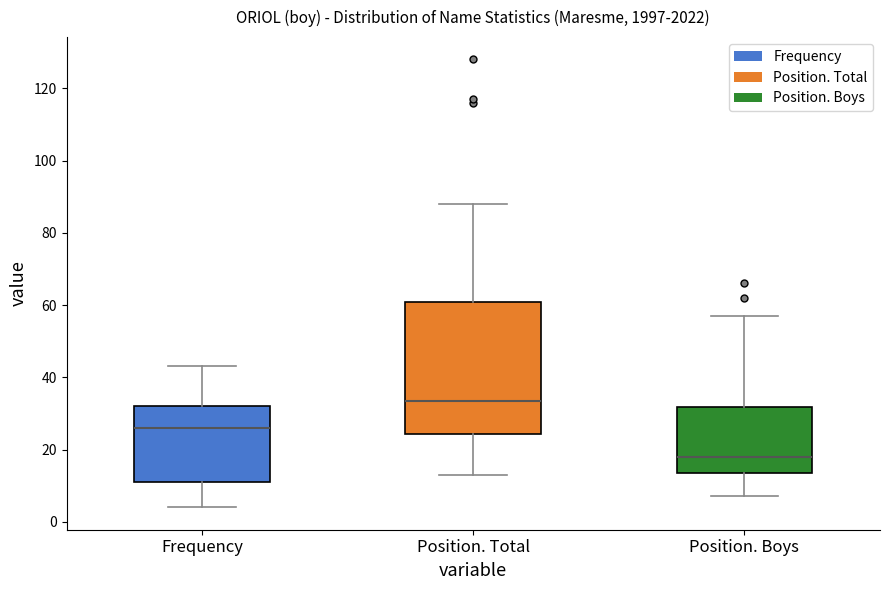

Reading left to right, transcribe this box plot: for each box, give where its median line is, the range the box spans, and where its two whiskers end, as read against the y-axis. The values are not printed on the chart, so give them approximately, as read against the axis.

Frequency: median 26, box 12 to 32, whiskers 4 to 44
Position. Total: median 34, box 24 to 60, whiskers 14 to 88
Position. Boys: median 18, box 14 to 32, whiskers 8 to 58